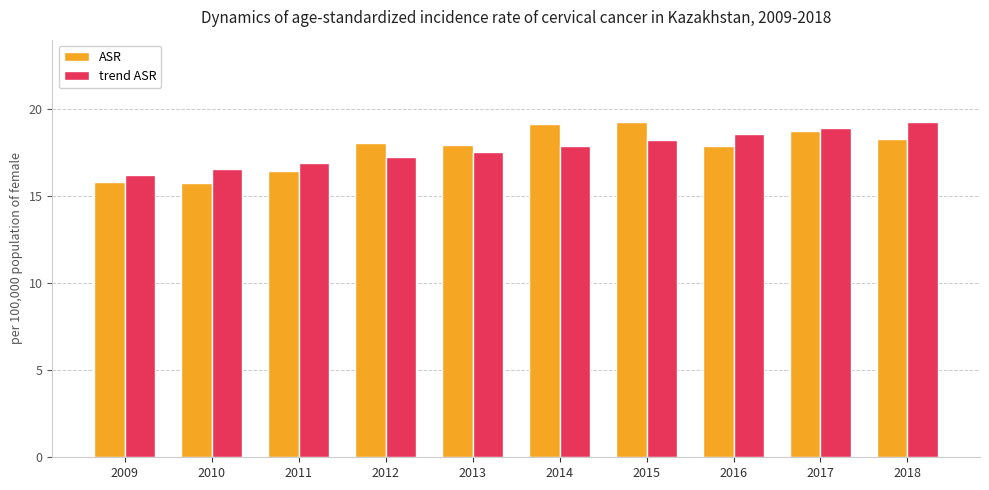

What are all the series names shown in the legend?

ASR, trend ASR